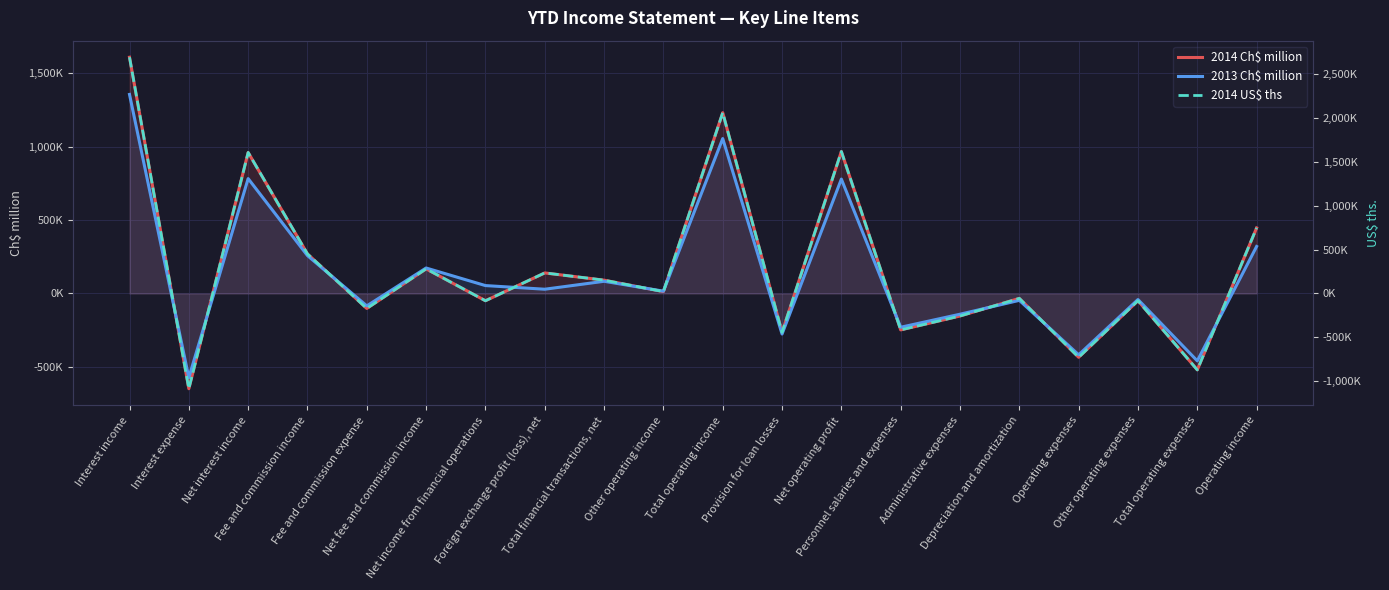

What value does the 2013 Ch$ million series have at Operating expenses, to the nearest 50?

-417700